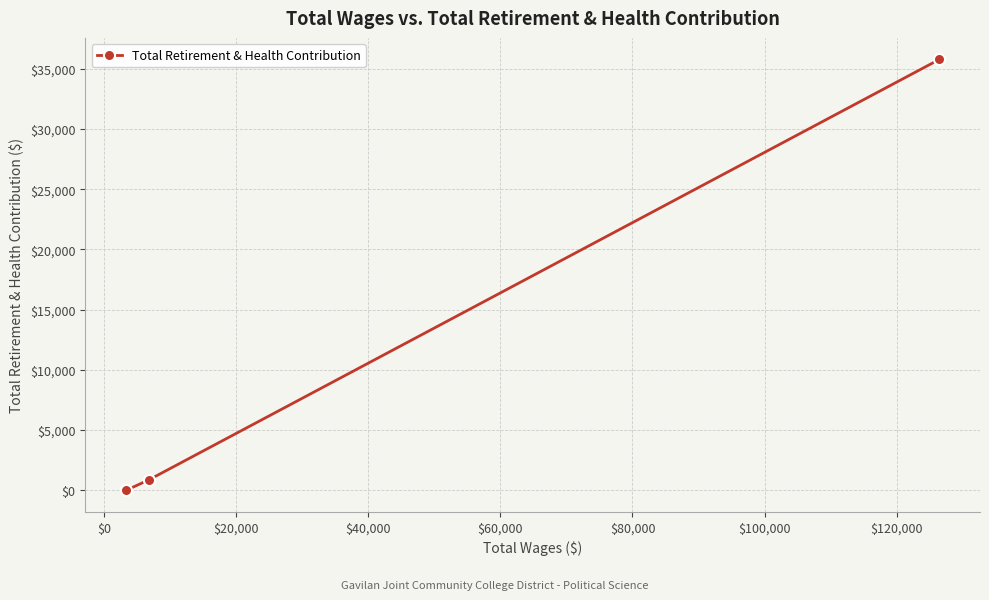

What is the difference between the maximum and minimum values?

35777